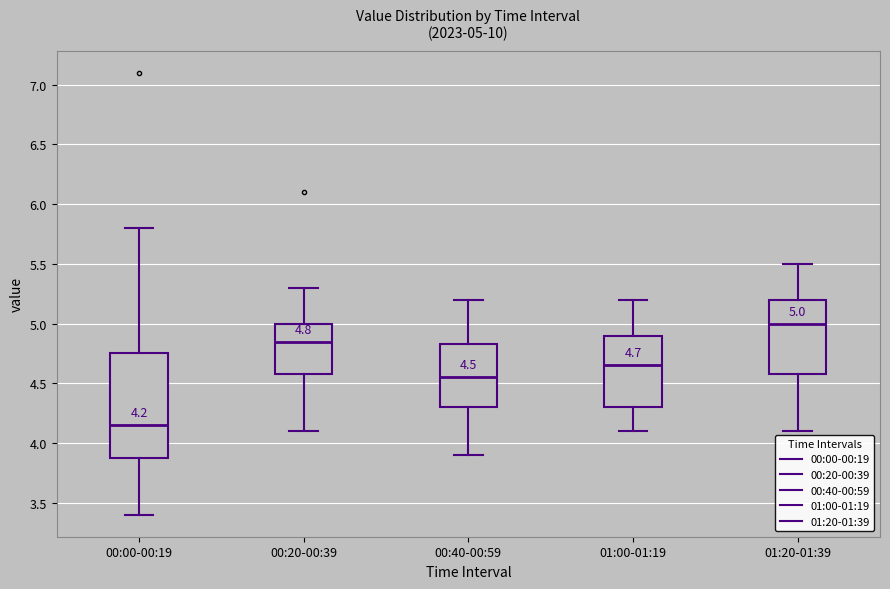

Which box's median line is the lowest?

00:00-00:19